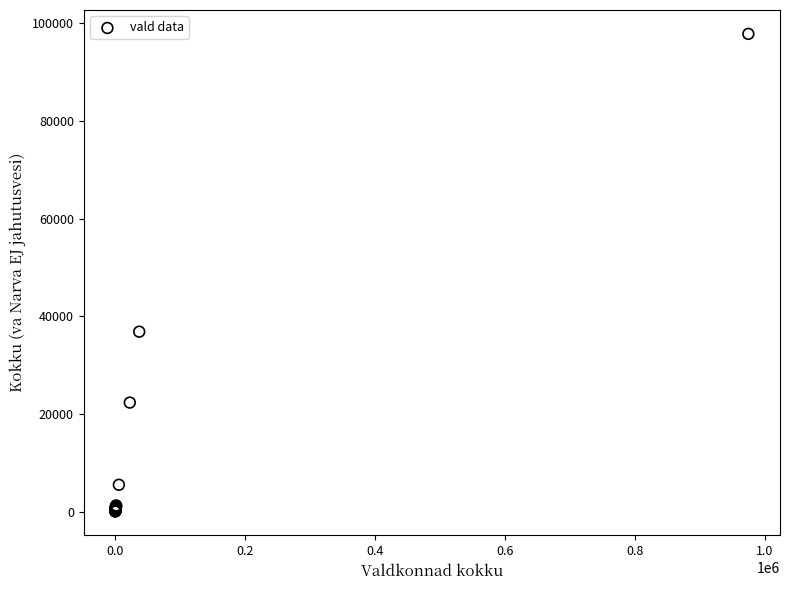

What Y value in the scatter plot is closest to 48965?

36891.6